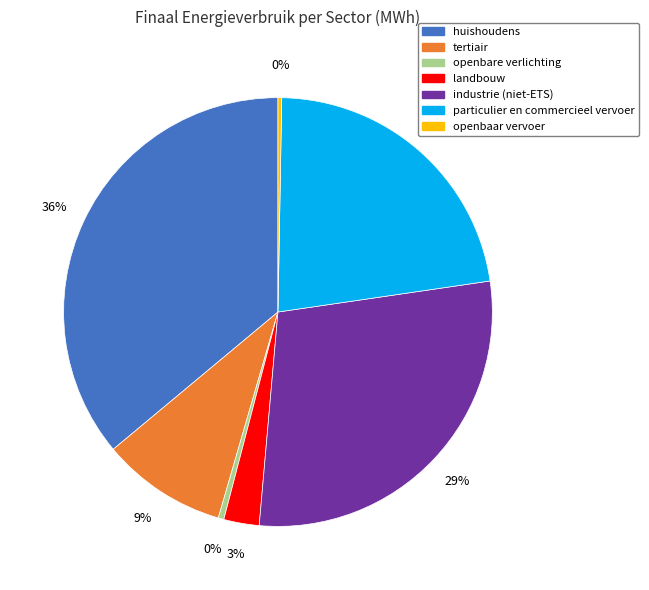

Between industrie (niet-ETS) and tertiair, which is larger?

industrie (niet-ETS)